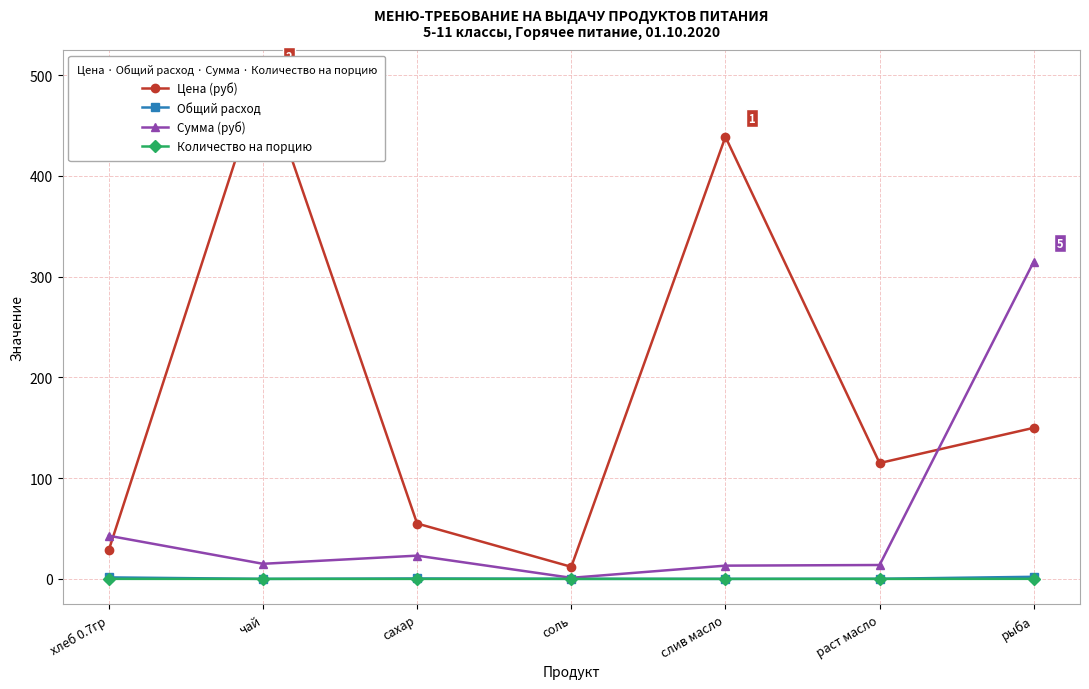

How many series are shown in this chart?

4